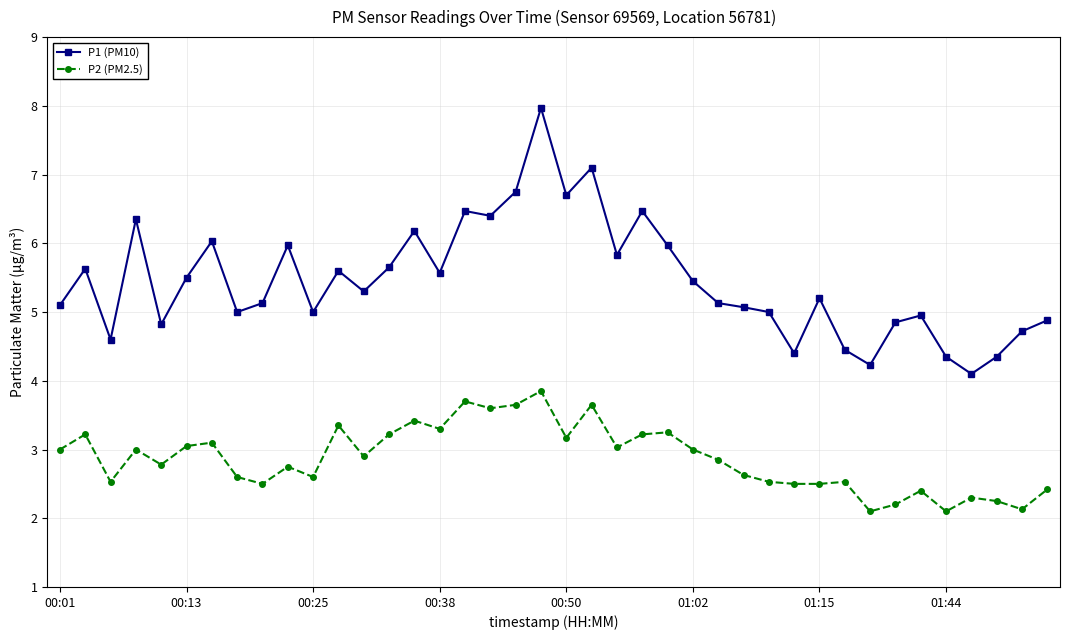

What is the minimum value for P1 (PM10)?

4.1